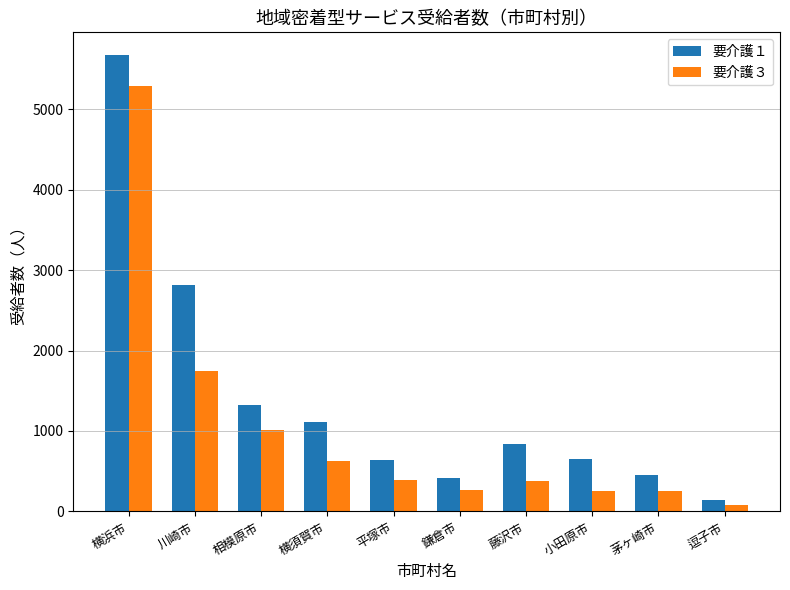

Is it true that 要介護１ equals 1896 at 相模原市?

False